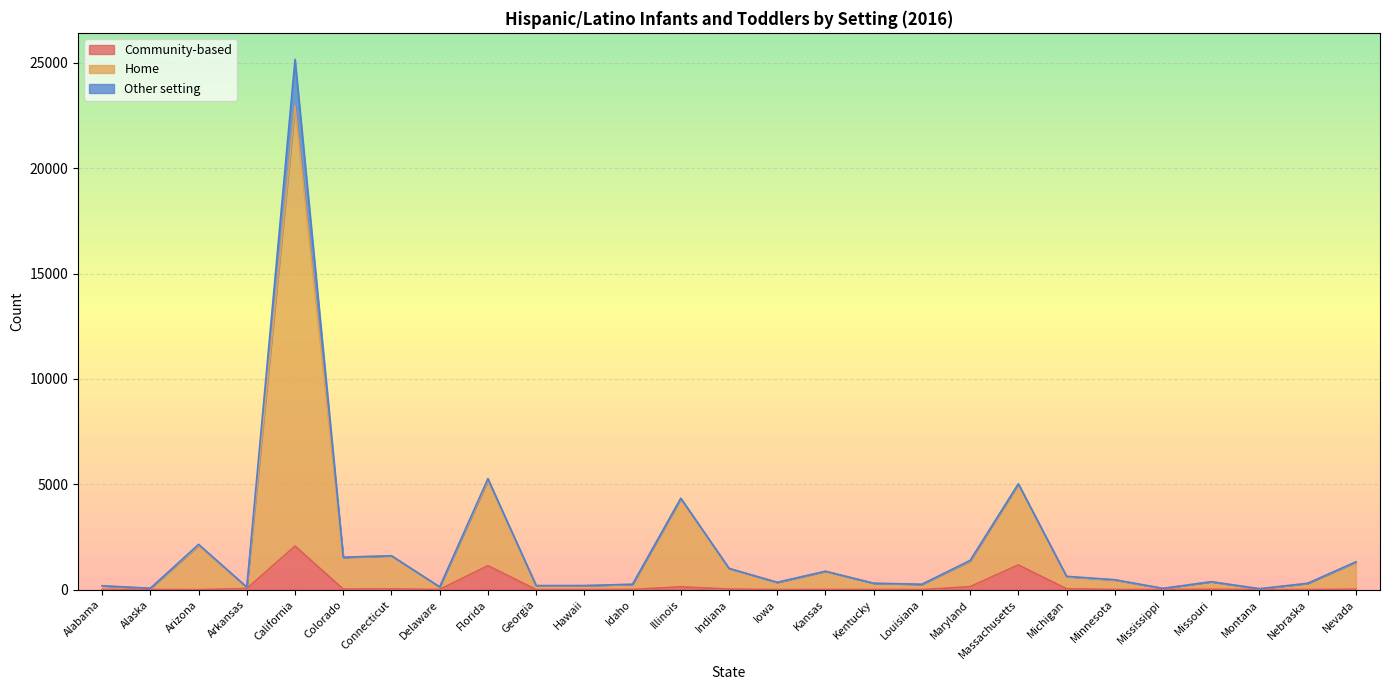

Rank the categories by Community-based value from highest to lowest.

California, Massachusetts, Florida, Maryland, Illinois, Arkansas, Michigan, Connecticut, Colorado, Indiana, Missouri, Nevada, Idaho, Alaska, Kansas, Delaware, Kentucky, Minnesota, Iowa, Nebraska, Hawaii, Alabama, Mississippi, Georgia, Arizona, Louisiana, Montana